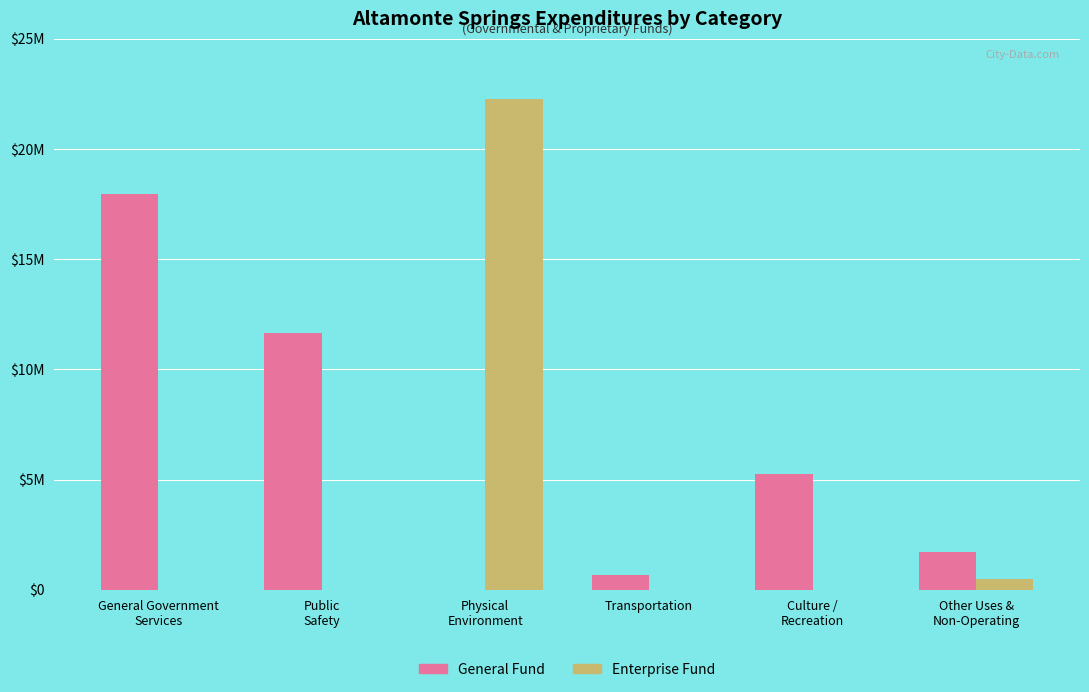

Does the chart contain stacked bars?

No